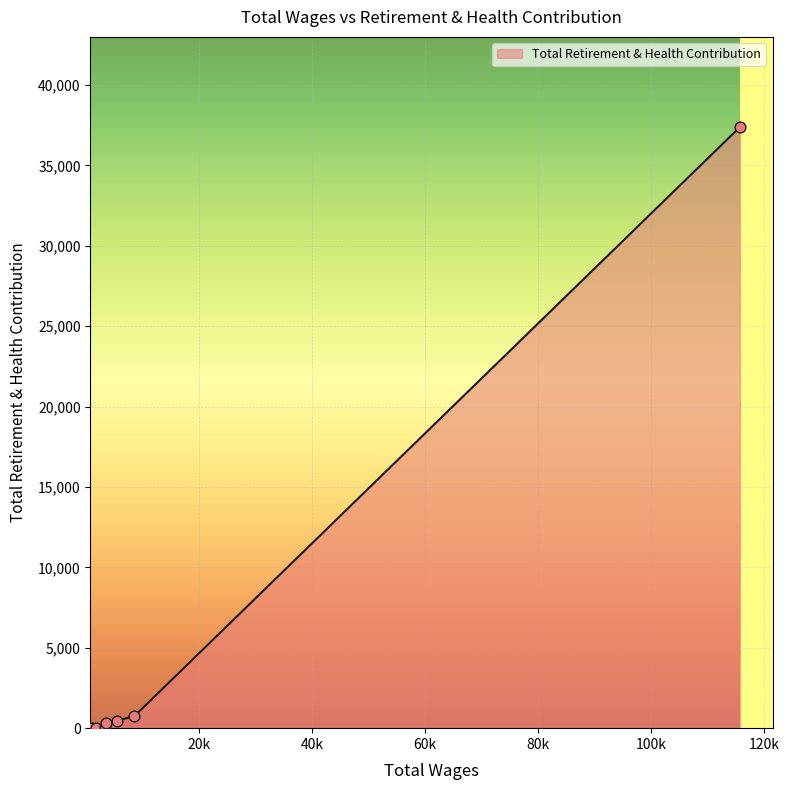

What is the greatest value displayed?

37378